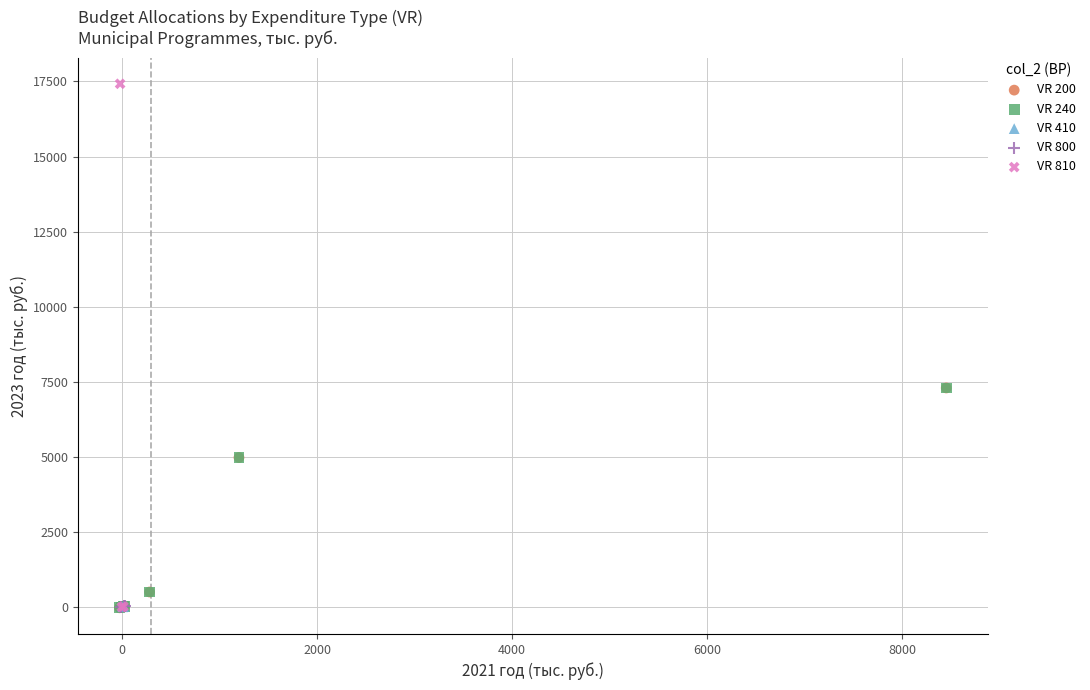

Which series has the largest Y range (max minus min)?

VR 810